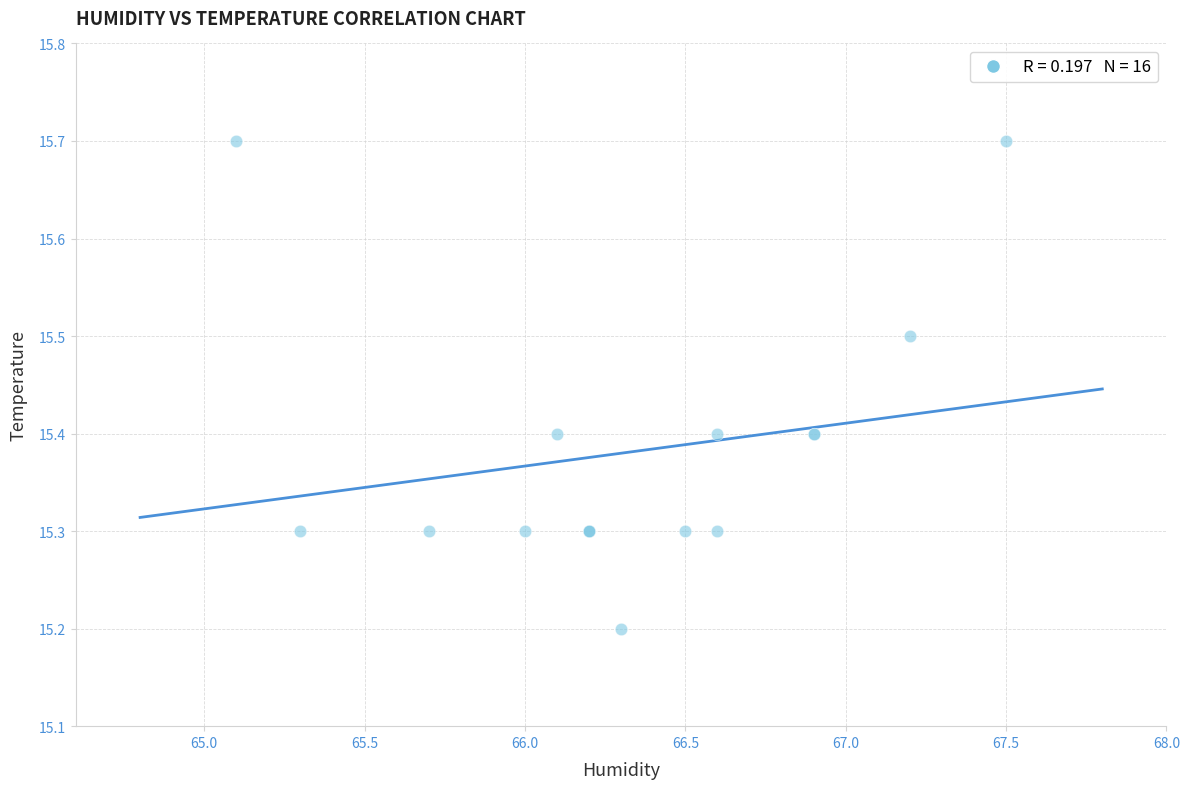

What Y value in the scatter plot is closest to 15?

15.2